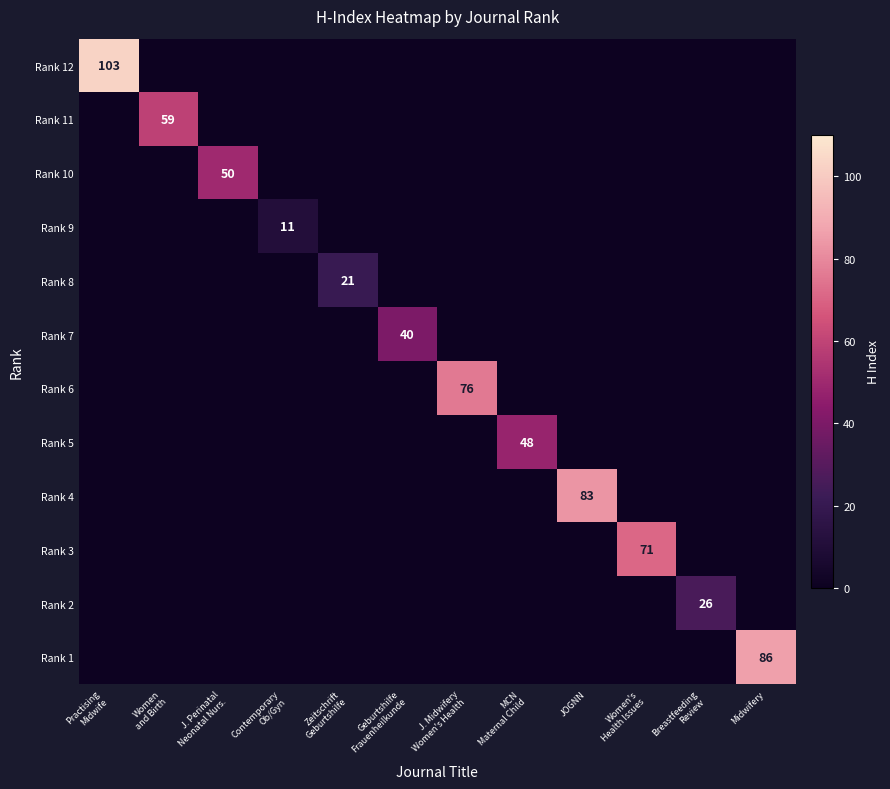

Between Geburtshilfe Frauenheilkunde and J. Midwifery Women's Health, which series saw the biggest shift?

Rank 6